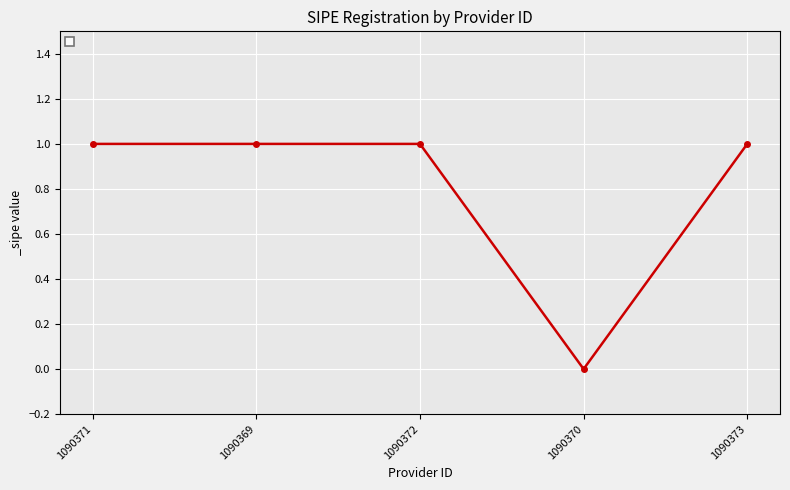

Is it true that the value at 1090370 is 0?

True